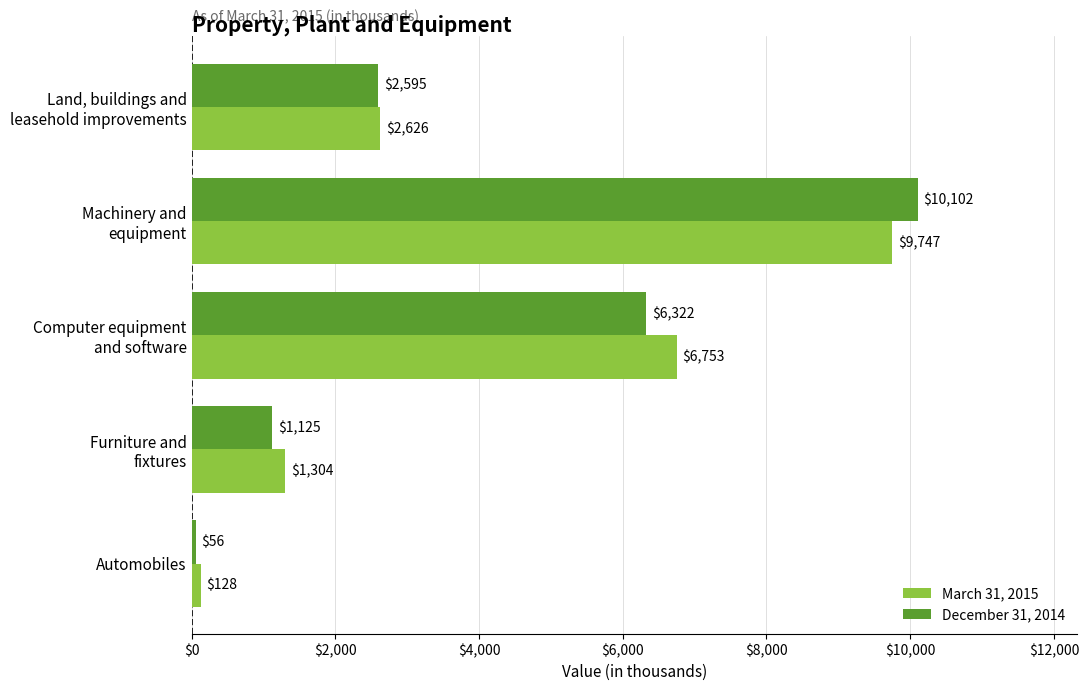

The March 31, 2015 series shows 128 at Automobiles. True or false?

True